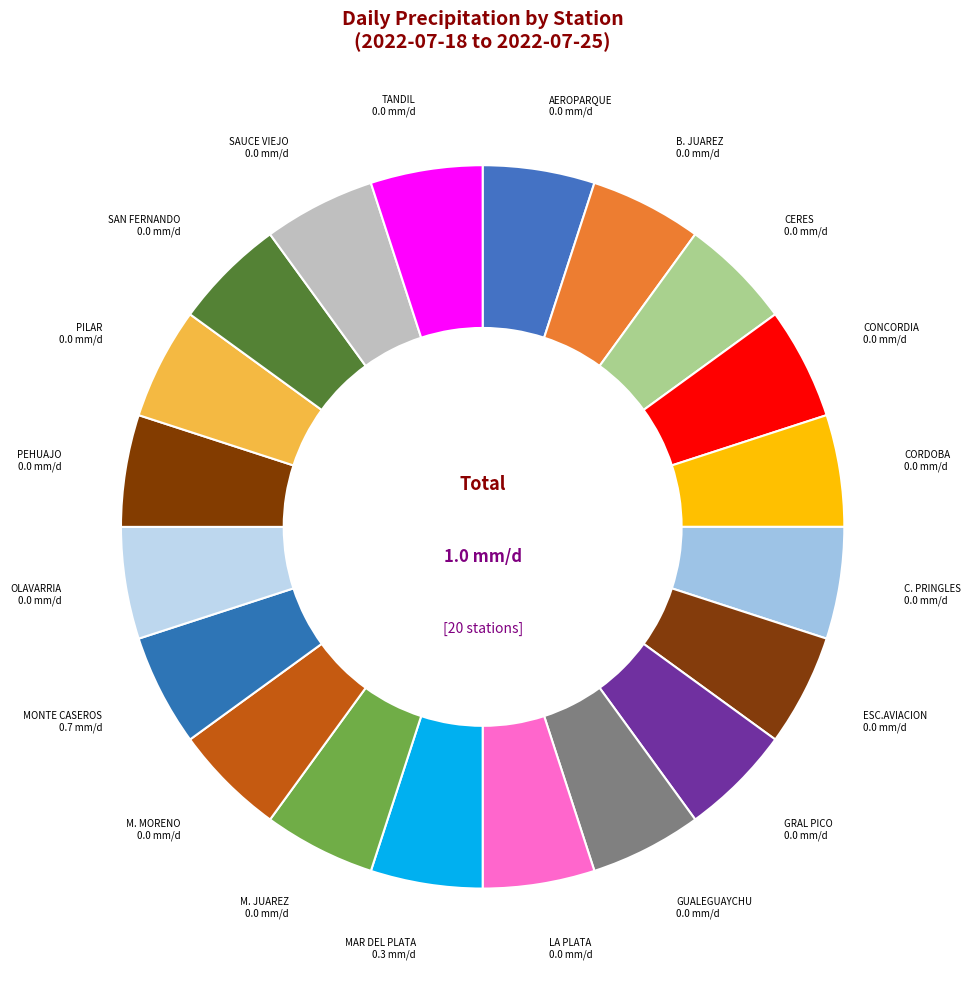

To the nearest percent, what is the average slice percentage?

5%